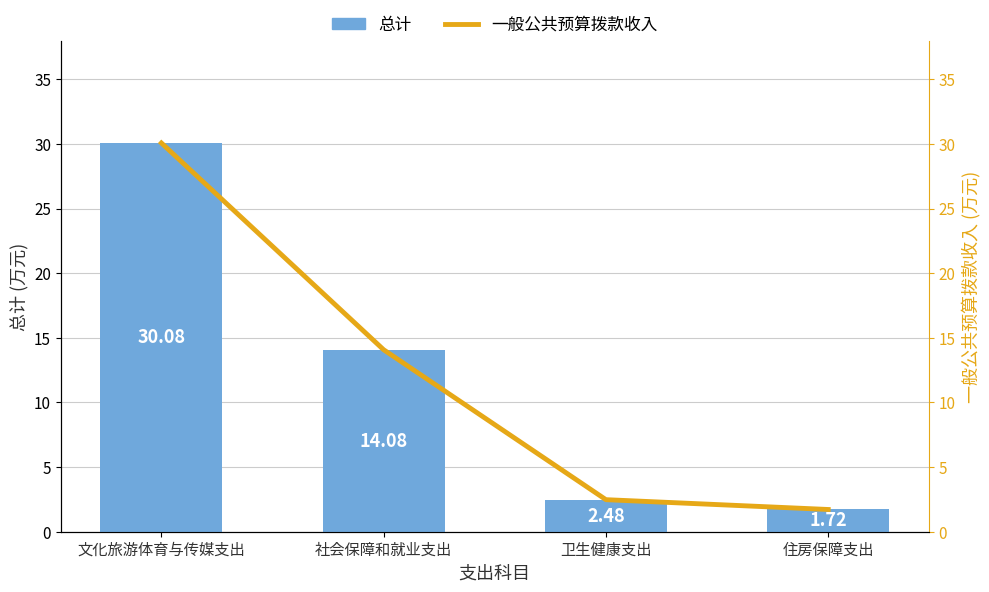

What is the label of the 3rd bar from the left?

卫生健康支出